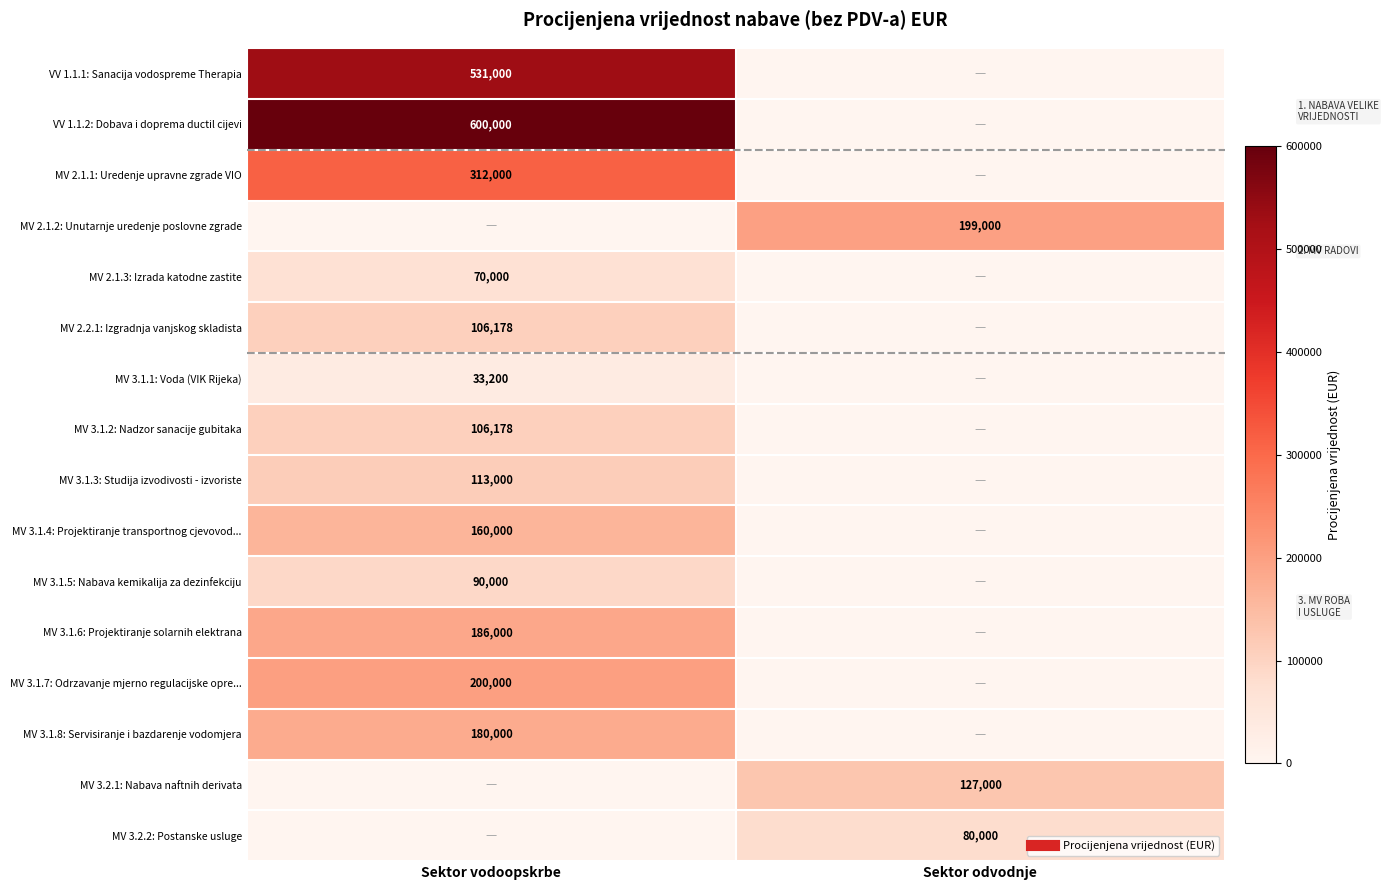

Rank the series at Sektor vodoopskrbe from lowest to highest value.

MV 2.1.2: Unutarnje uredenje poslovne zgrade, MV 3.2.1: Nabava naftnih derivata, MV 3.2.2: Postanske usluge, MV 3.1.1: Voda (VIK Rijeka), MV 2.1.3: Izrada katodne zastite, MV 3.1.5: Nabava kemikalija za dezinfekciju, MV 2.2.1: Izgradnja vanjskog skladista, MV 3.1.2: Nadzor sanacije gubitaka, MV 3.1.3: Studija izvodivosti - izvoriste, MV 3.1.4: Projektiranje transportnog cjevovod..., MV 3.1.8: Servisiranje i bazdarenje vodomjera, MV 3.1.6: Projektiranje solarnih elektrana, MV 3.1.7: Odrzavanje mjerno regulacijske opre..., MV 2.1.1: Uredenje upravne zgrade VIO, VV 1.1.1: Sanacija vodospreme Therapia, VV 1.1.2: Dobava i doprema ductil cijevi